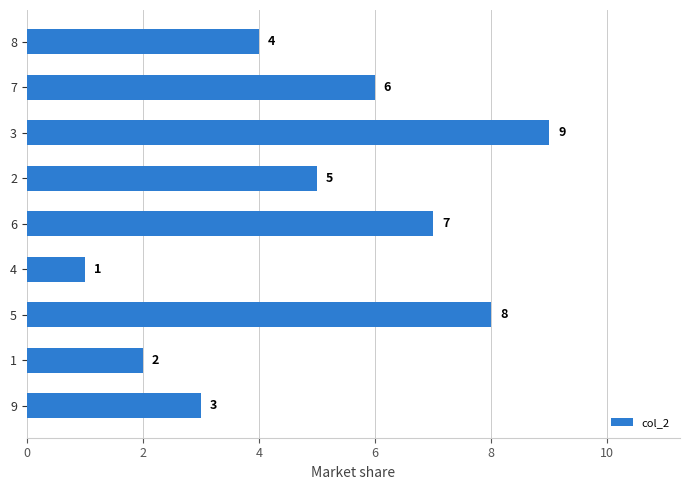

What is the ratio of the value at 8 to the value at 9?

1.3